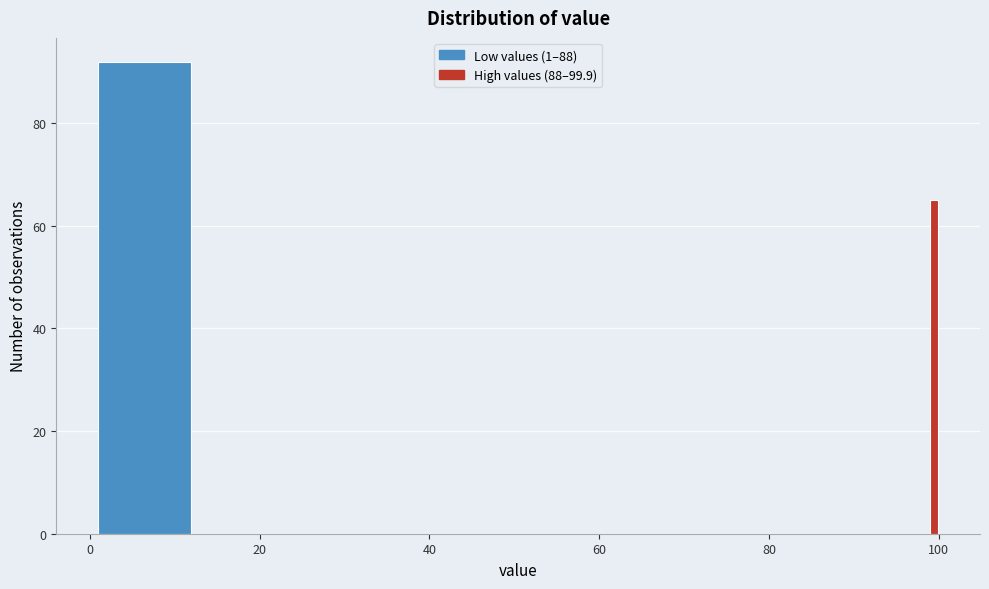

Around what value on the x-axis is the tallest bar? Give the approximate position of its centre, as read against the axis.

6